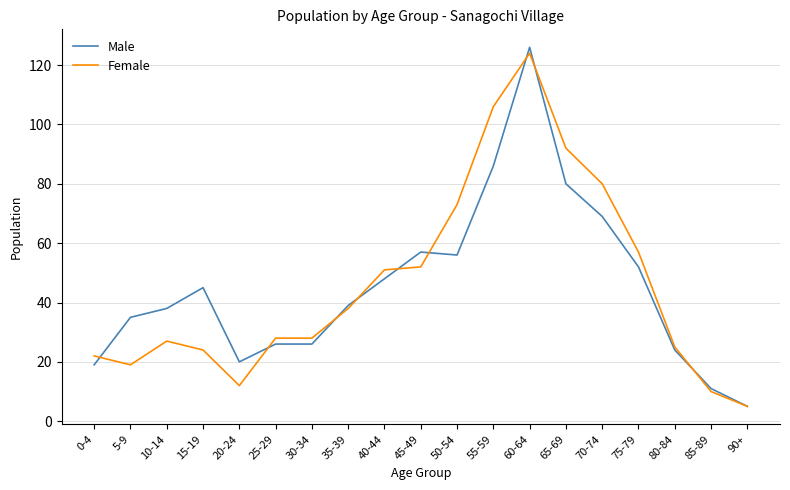

What position from the right is 90+?

1